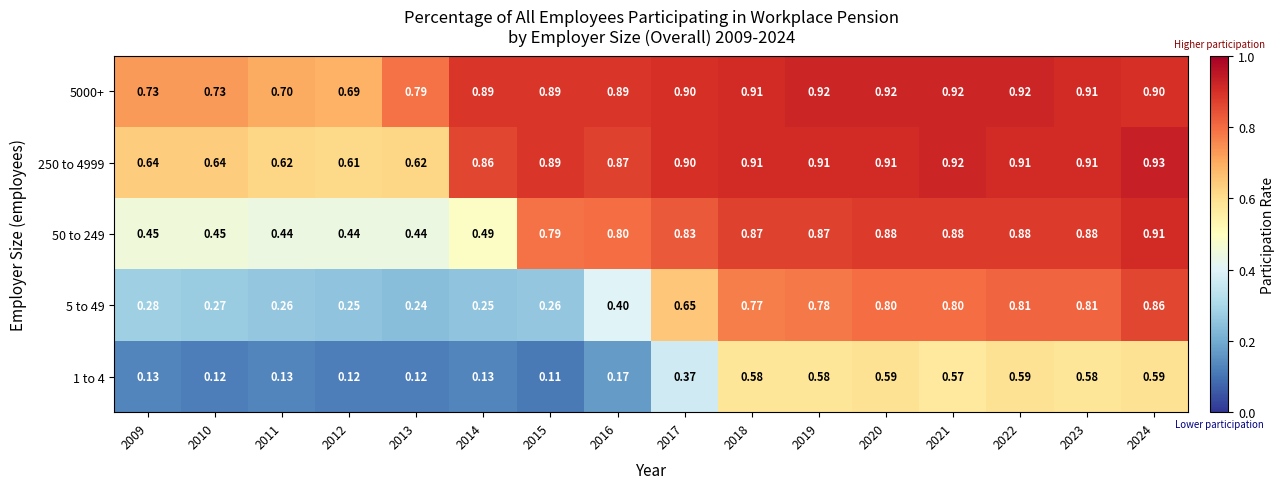

Count the number of data series in this chart.

5